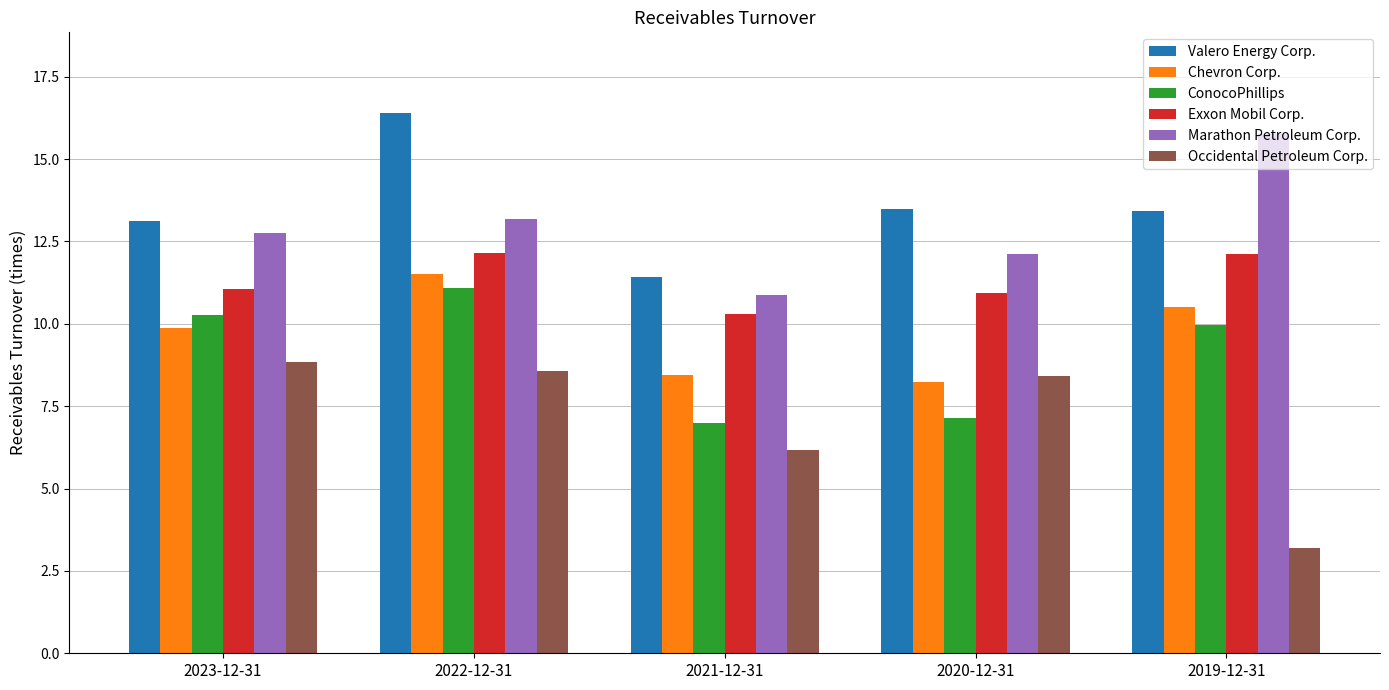

What is the minimum value for Valero Energy Corp.?

11.4